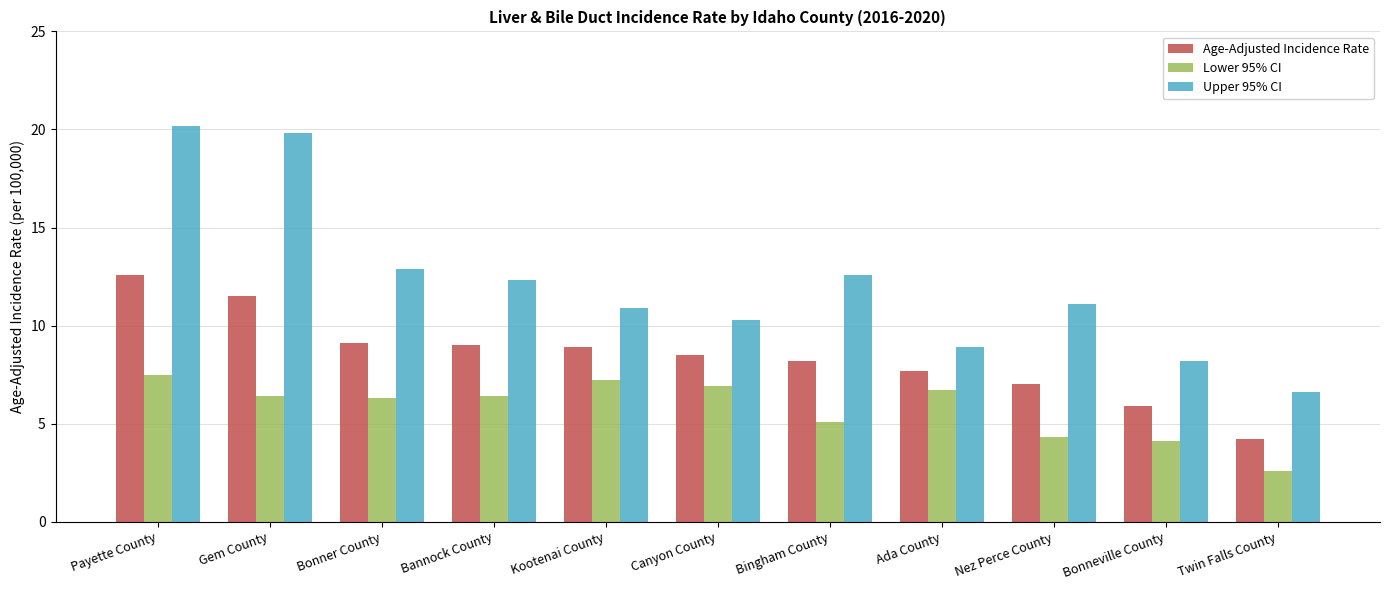

What is the label of the 2nd bar from the left?

Gem County